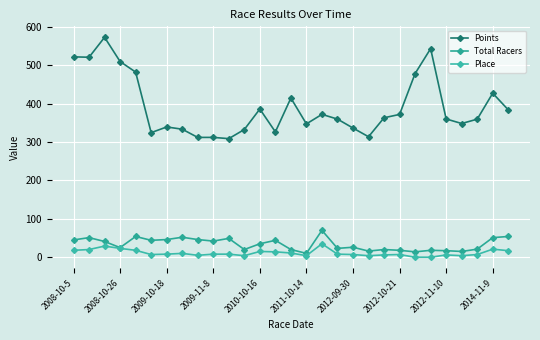

True or false: Points and Total Racers cross at least once.

False